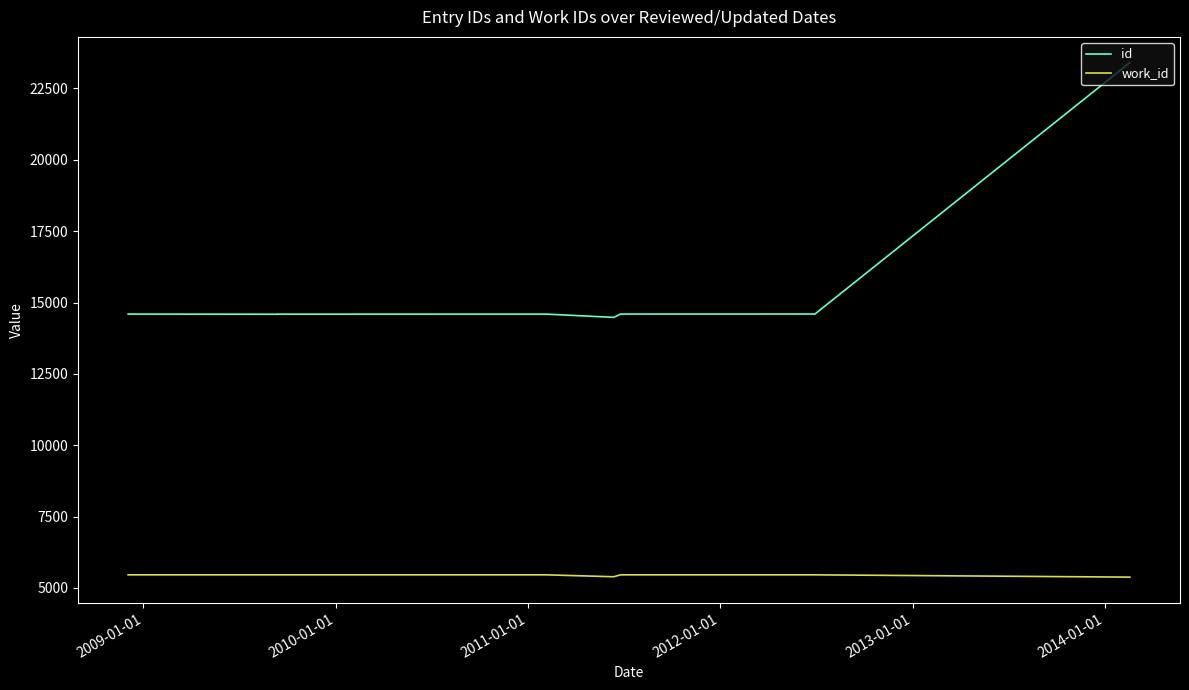

Between 2010-01-01 and 2014-01-01, which series saw the biggest shift?

id